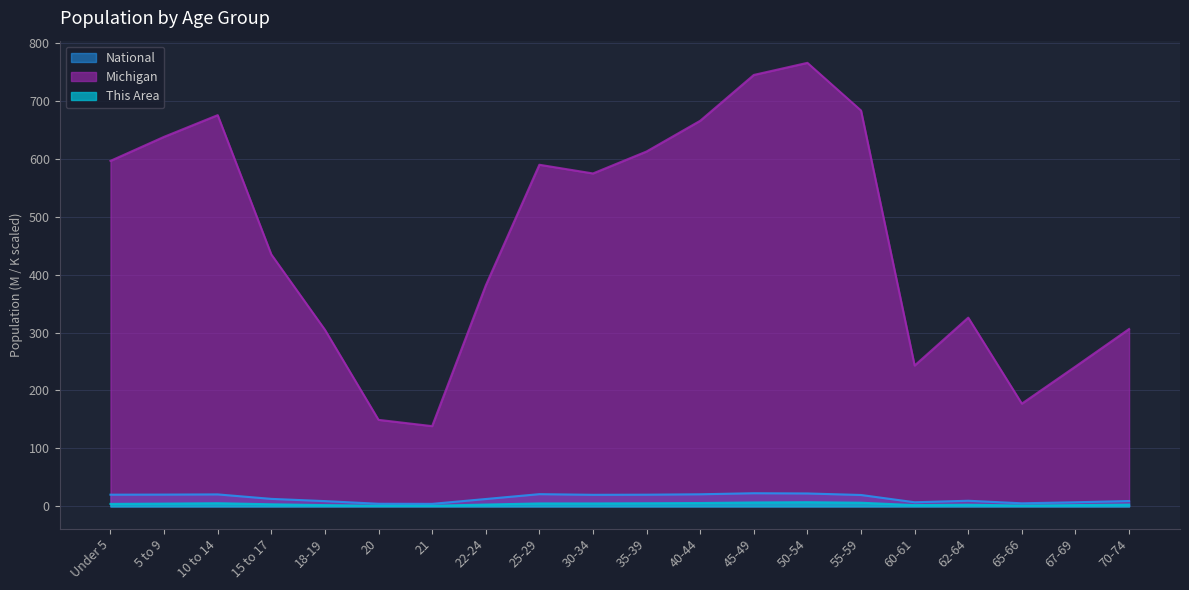

List the labels in order of This Area value, smallest first.

21, 20, 65-66, 18-19, 60-61, 67-69, 62-64, 70-74, 22-24, 15 to 17, Under 5, 5 to 9, 30-34, 25-29, 35-39, 10 to 14, 40-44, 55-59, 45-49, 50-54